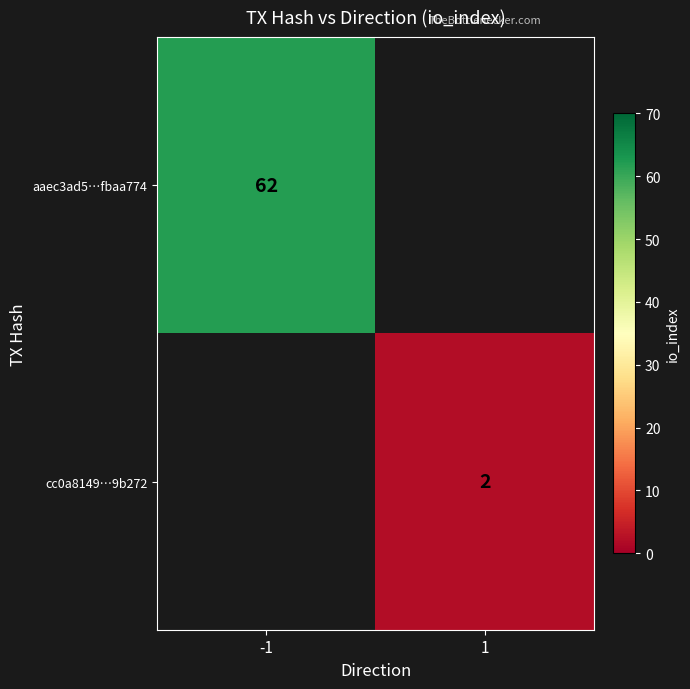

The value of cc0a8149…9b272 at 1 is 3.3. True or false?

False